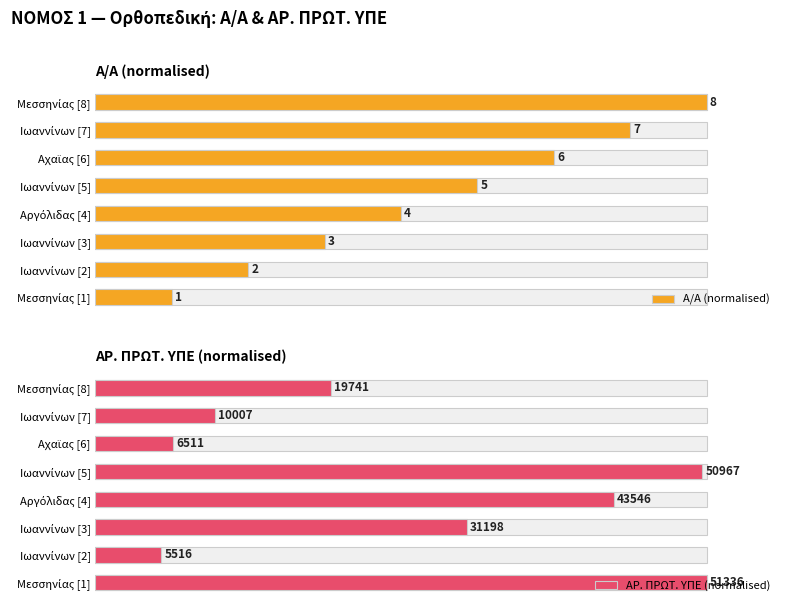

What is the difference between the second highest and second lowest values in the ΑΡ. ΠΡΩΤ. ΥΠΕ (normalised) series?

86.6